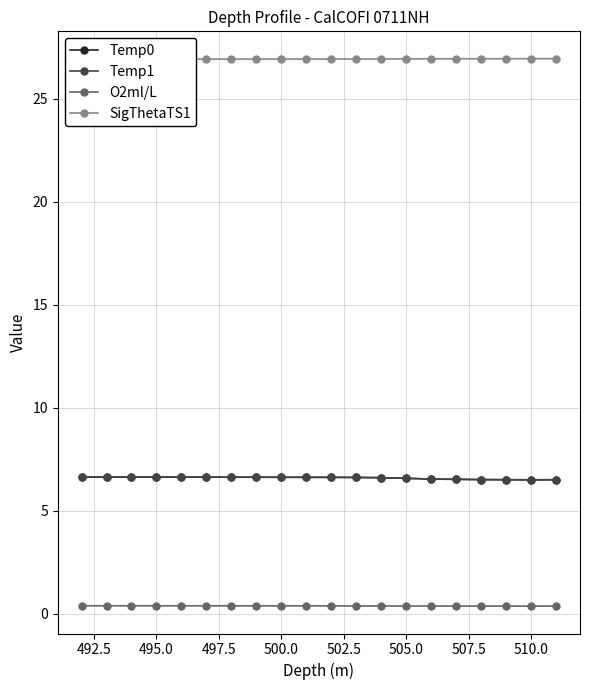

How many O2ml/L values are between 0 and 1?

20